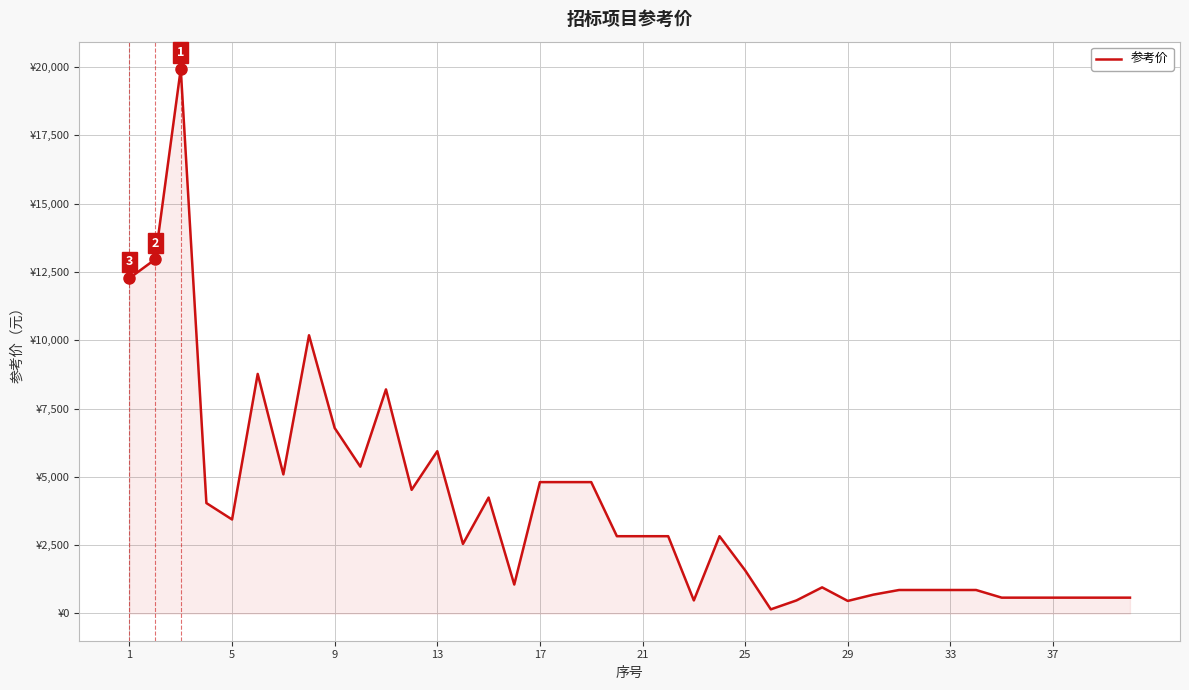

Does the chart have visible grid lines?

Yes